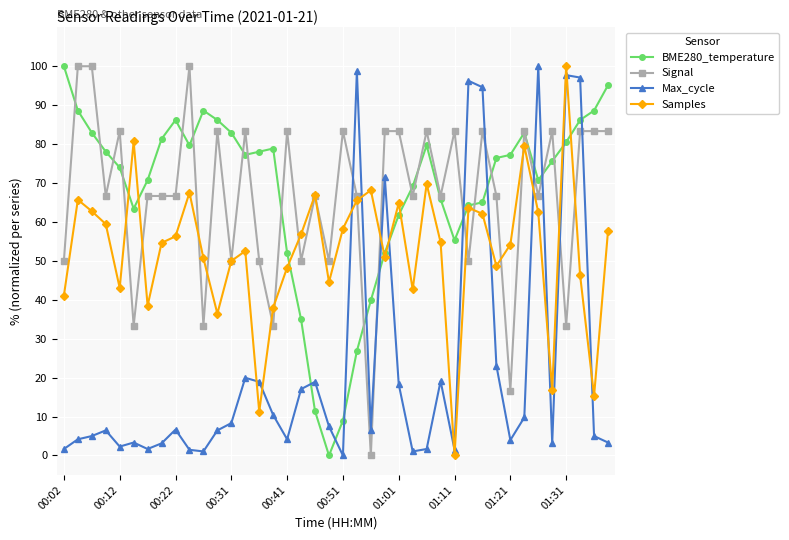

True or false: BME280_temperature has more than 2 interior local peaks.

True